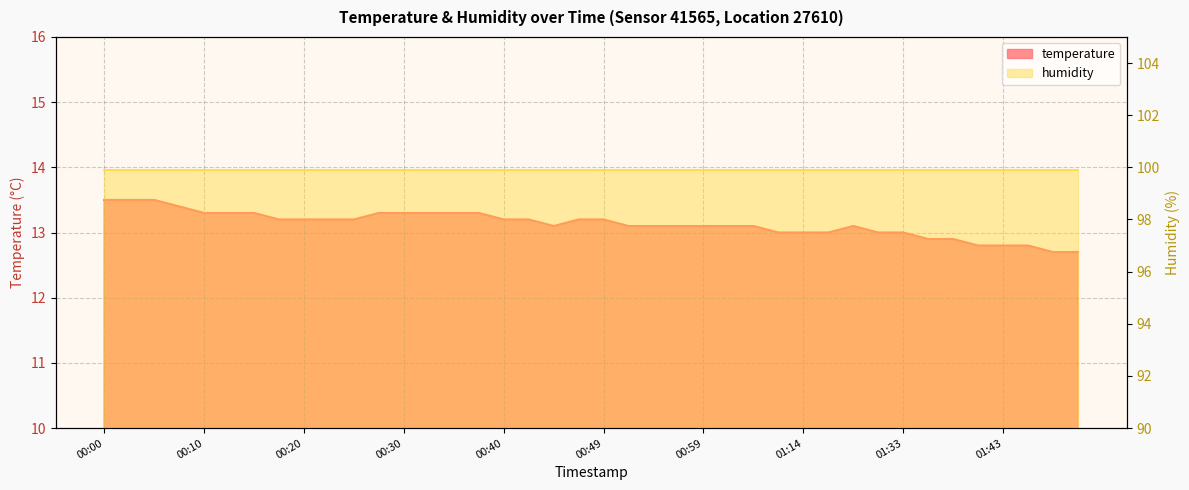

List the labels in order of value, smallest first.

01:50, 01:53, 01:40, 01:43, 01:45, 01:35, 01:38, 01:12, 01:14, 01:17, 01:30, 01:33, 00:44, 00:52, 00:54, 00:57, 00:59, 01:01, 01:04, 01:25, 00:18, 00:20, 00:23, 00:25, 00:40, 00:42, 00:47, 00:49, 00:10, 00:13, 00:15, 00:27, 00:30, 00:32, 00:35, 00:37, 00:08, 00:00, 00:03, 00:05